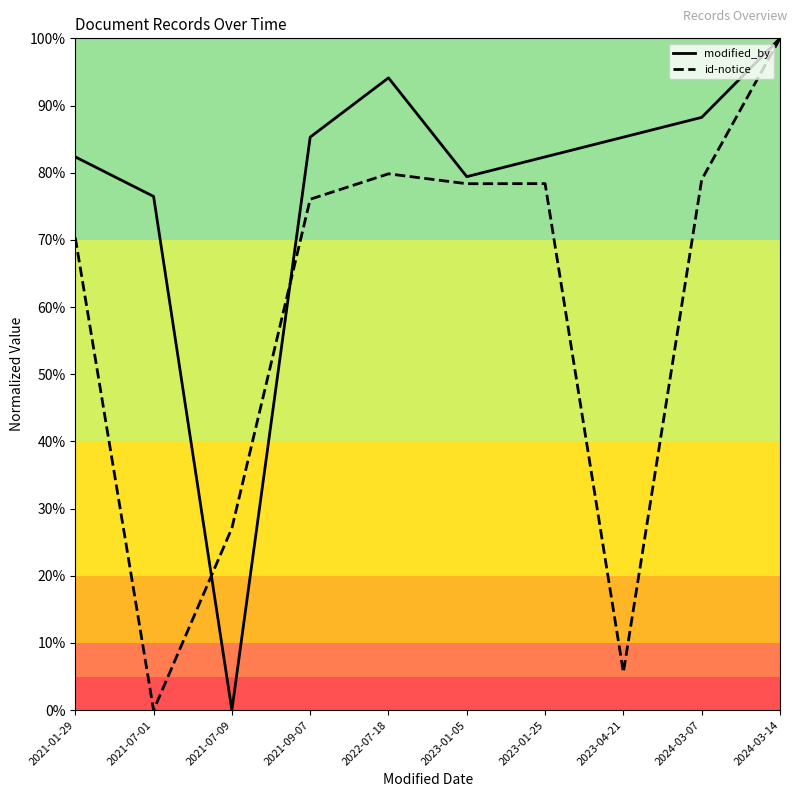

Reading left to right, list all the values displayed in this chart.

modified_by: 0.8	0.8	0.0	0.9	0.9	0.8	0.8	0.9	0.9	1.0
id-notice: 0.7	0.0	0.3	0.8	0.8	0.8	0.8	0.1	0.8	1.0